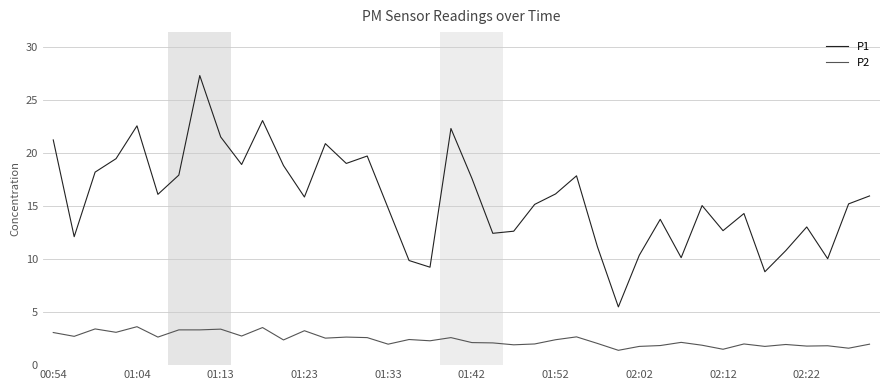

Which series has the largest total across all categories?

P1